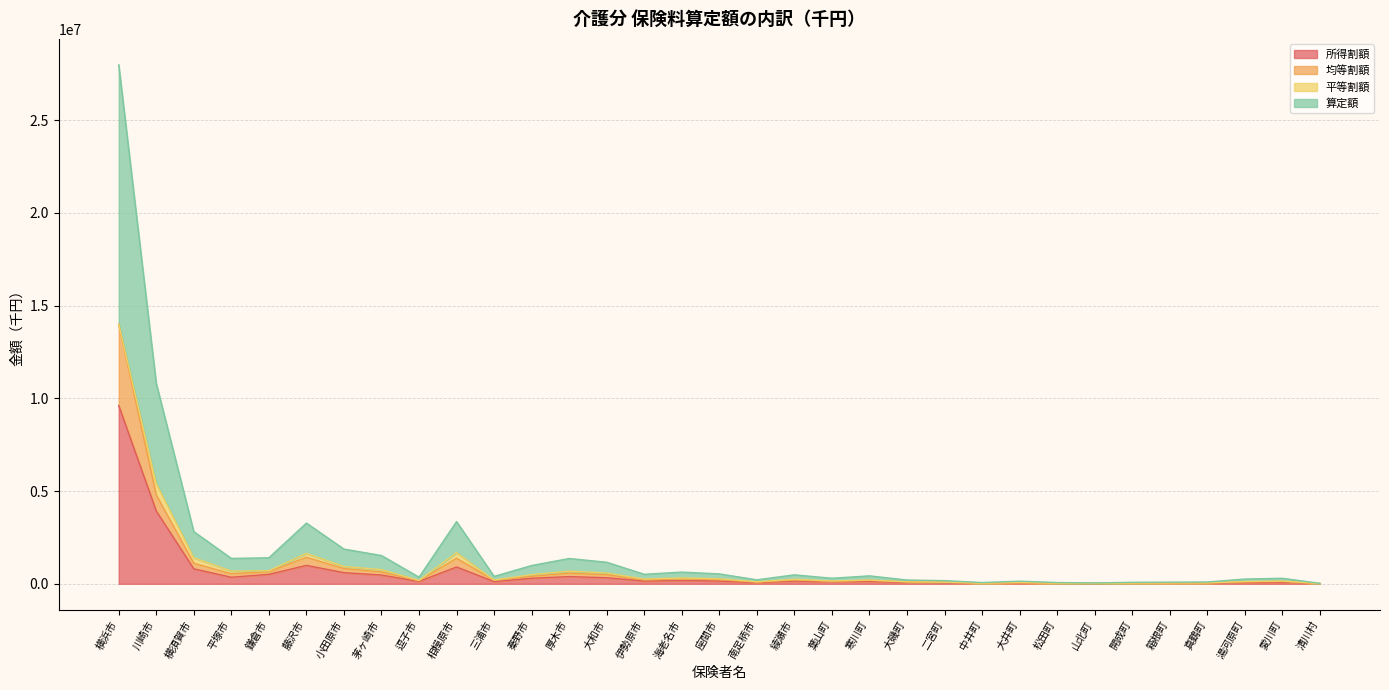

What position from the left is 松田町?

26